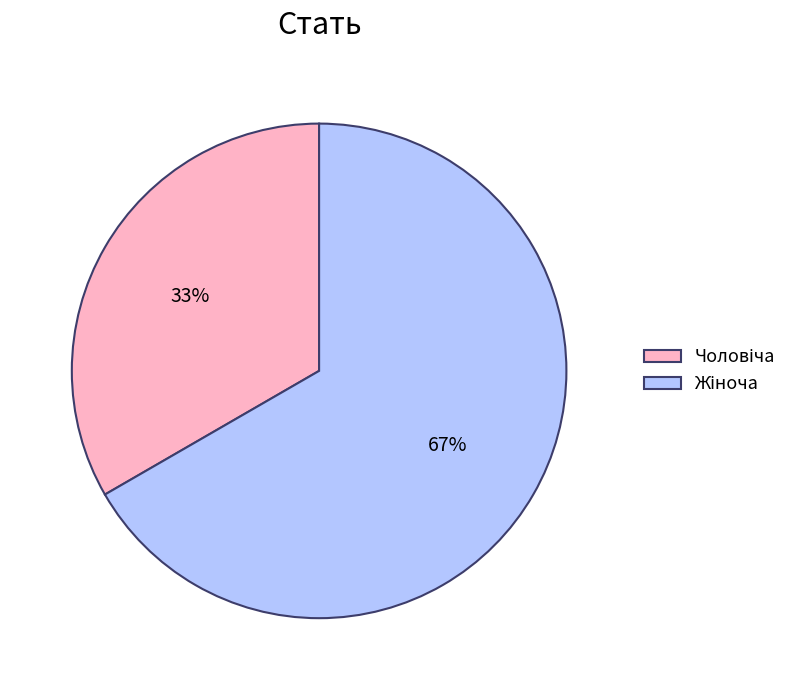

To the nearest percent, what is the average slice percentage?

50%